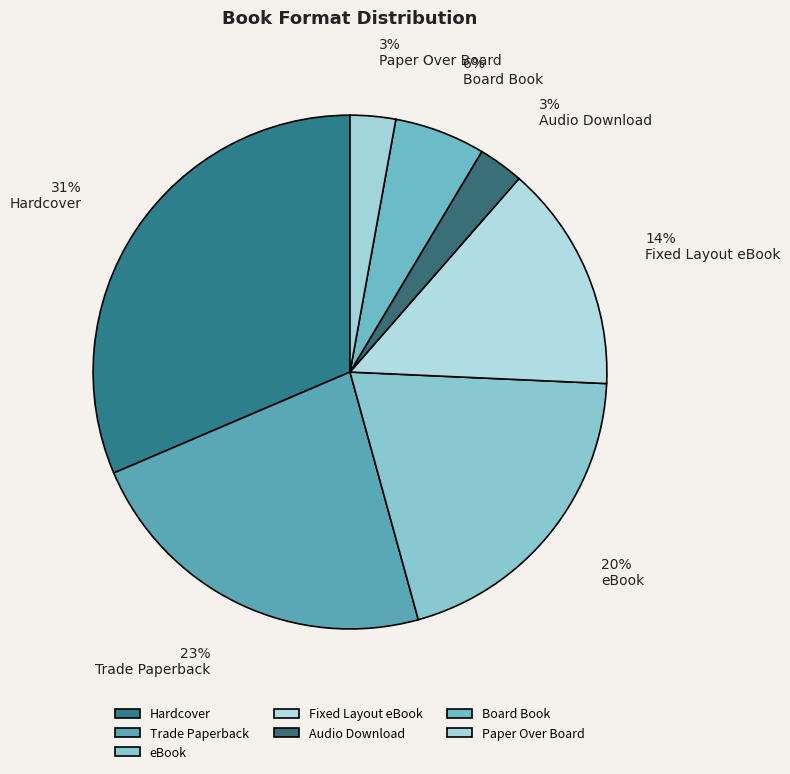

To the nearest percent, what percentage of the pie is Paper Over Board?

3%